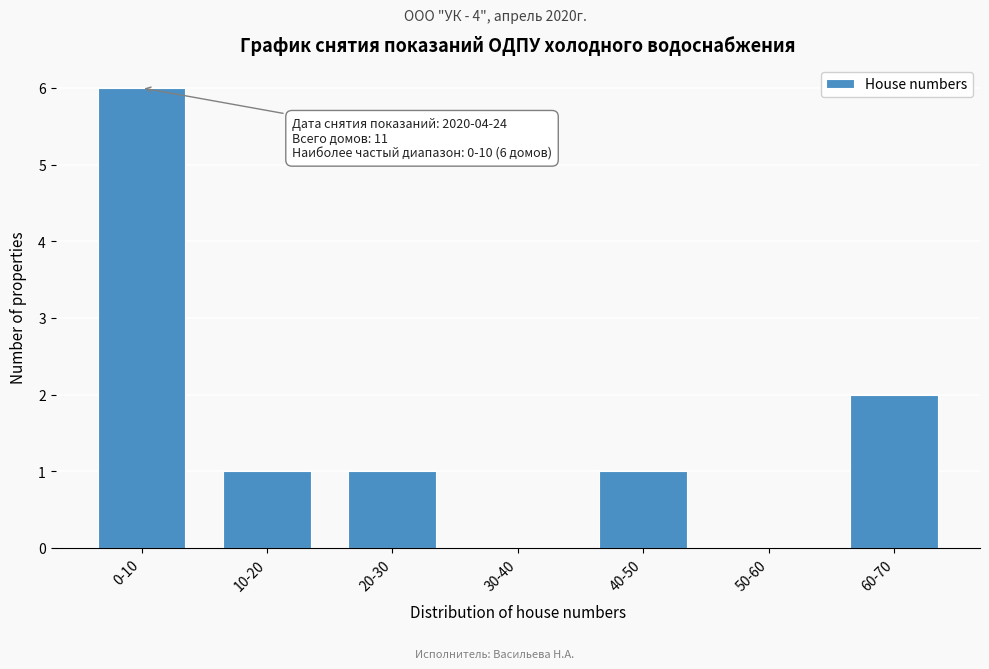

Reading left to right, extract all data points from this chart.

0-10=6	10-20=1	20-30=1	30-40=0	40-50=1	50-60=0	60-70=2